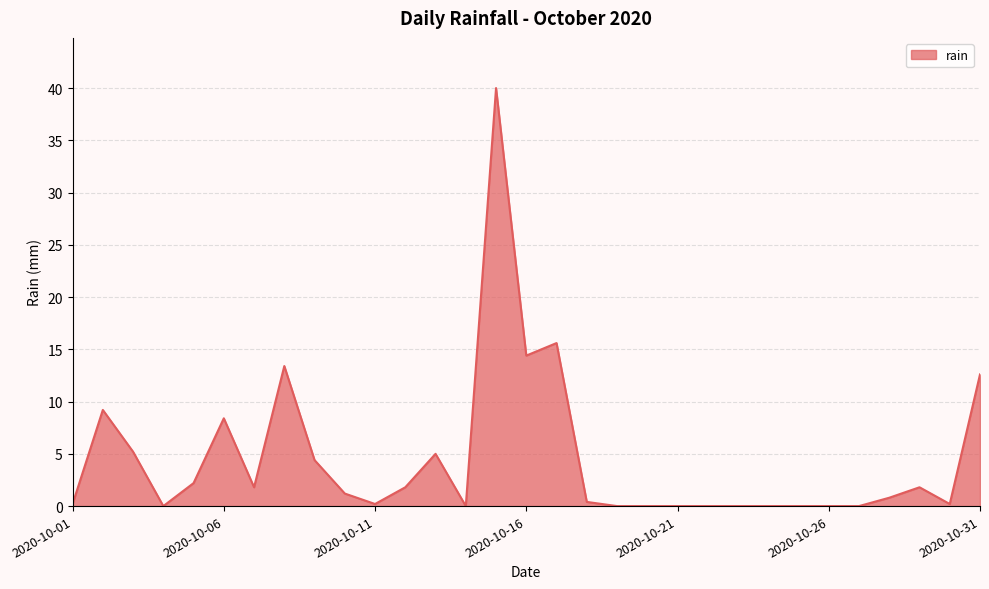

What is the difference between the second highest and minimum values?

15.6